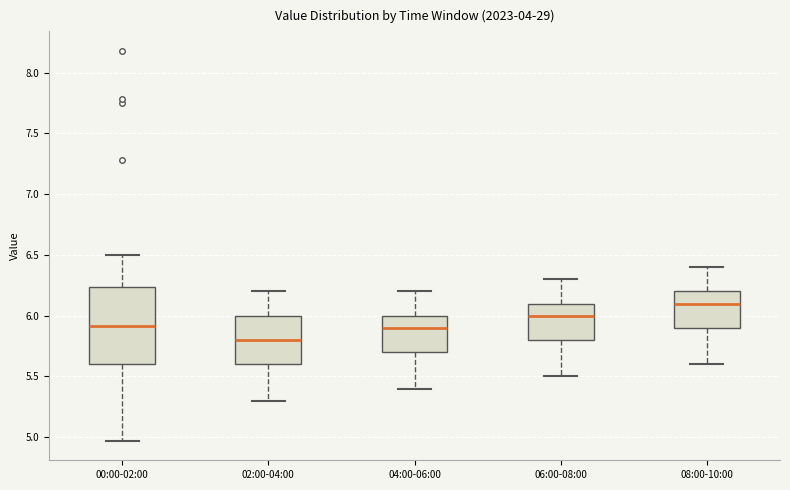

Reading left to right, transcribe this box plot: for each box, give where its median line is, the range the box spans, and where its two whiskers end, as read against the y-axis. The values are not printed on the chart, so give them approximately, as read against the axis.

00:00-02:00: median 5.90, box 5.60 to 6.25, whiskers 4.95 to 6.50
02:00-04:00: median 5.80, box 5.60 to 6.00, whiskers 5.30 to 6.20
04:00-06:00: median 5.90, box 5.70 to 6.00, whiskers 5.40 to 6.20
06:00-08:00: median 6.00, box 5.80 to 6.10, whiskers 5.50 to 6.30
08:00-10:00: median 6.10, box 5.90 to 6.20, whiskers 5.60 to 6.40